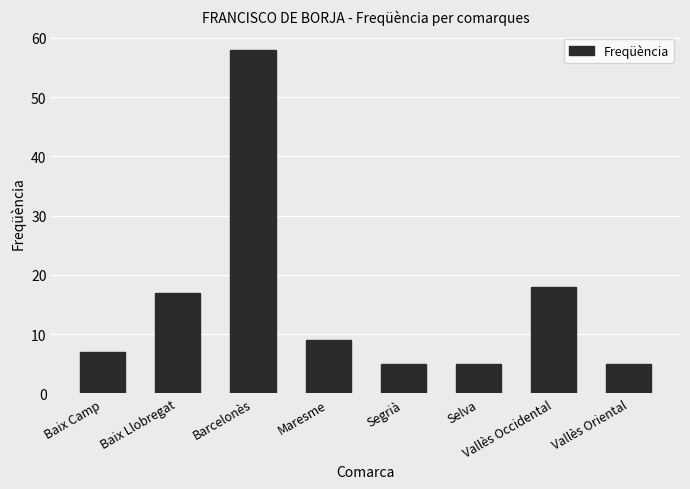

True or false: the data shows 1 at Vallès Oriental.

False